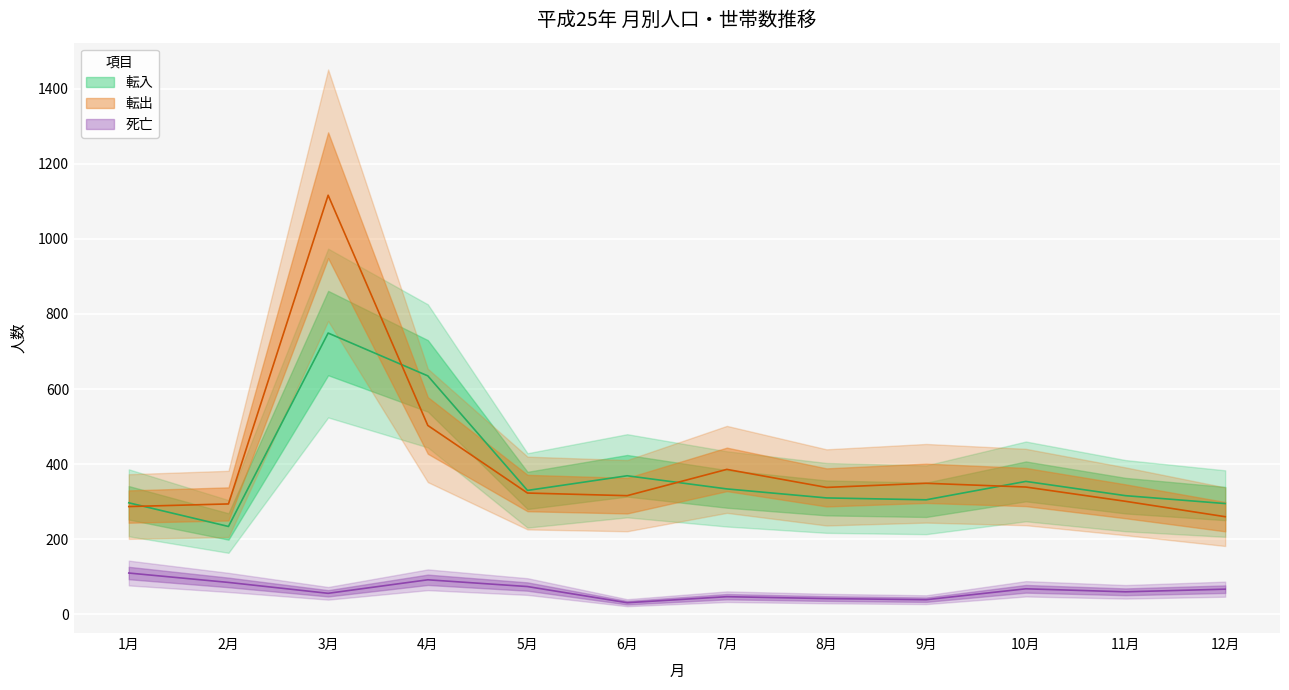

True or false: 死亡 has a value of 22 at 9月.

False